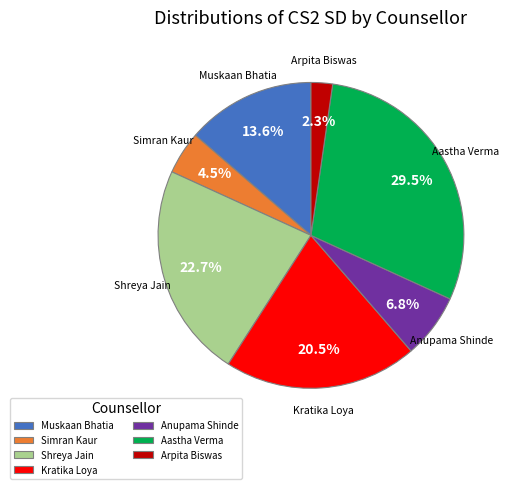

What percentage is the Arpita Biswas slice, to the nearest percent?

2%